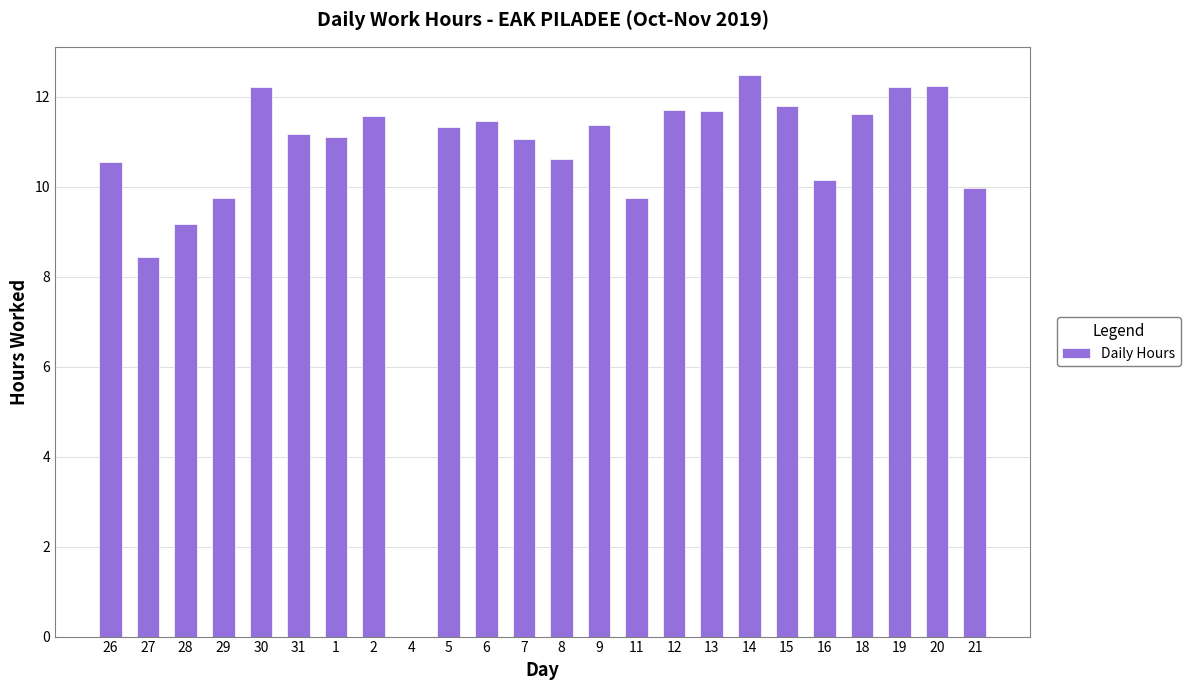

How many positive values are there?

23